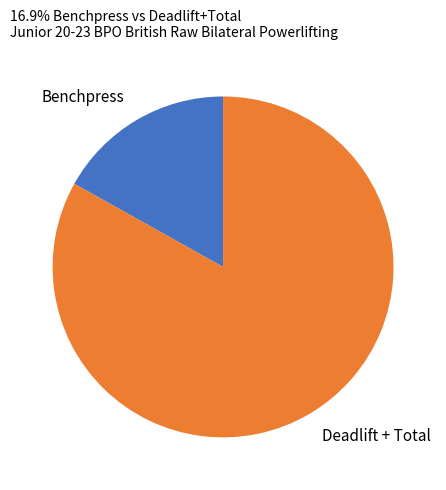

Between Benchpress and Deadlift + Total, which is larger?

Deadlift + Total